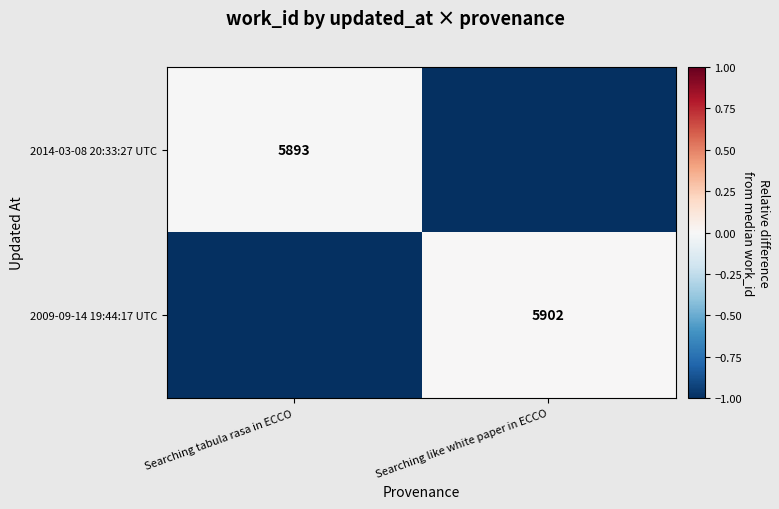

The value of 2014-03-08 20:33:27 UTC at Searching tabula rasa in ECCO is 2514. True or false?

False